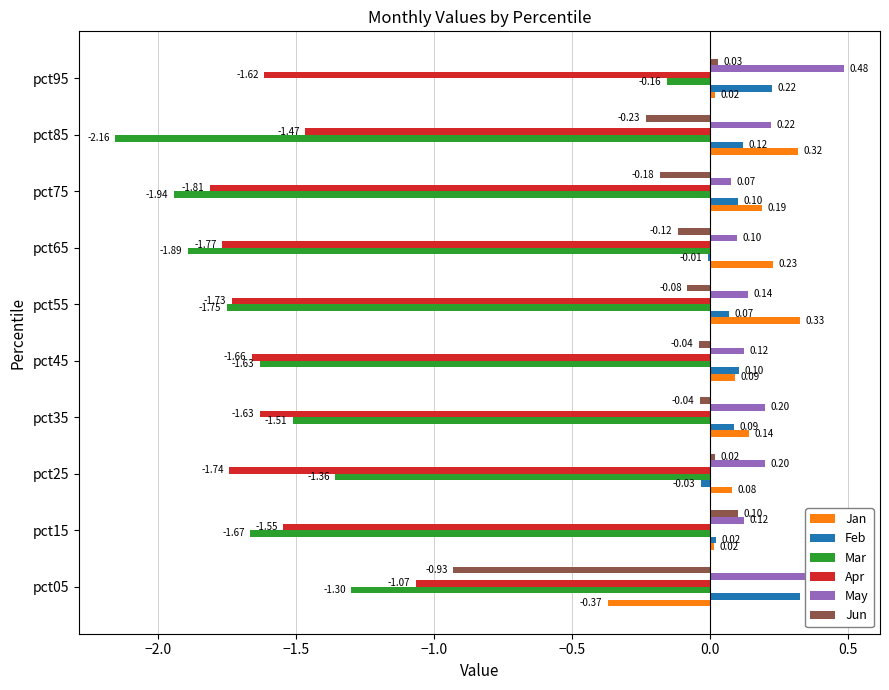

What is the difference between the highest and lowest values at pct05?

1.7